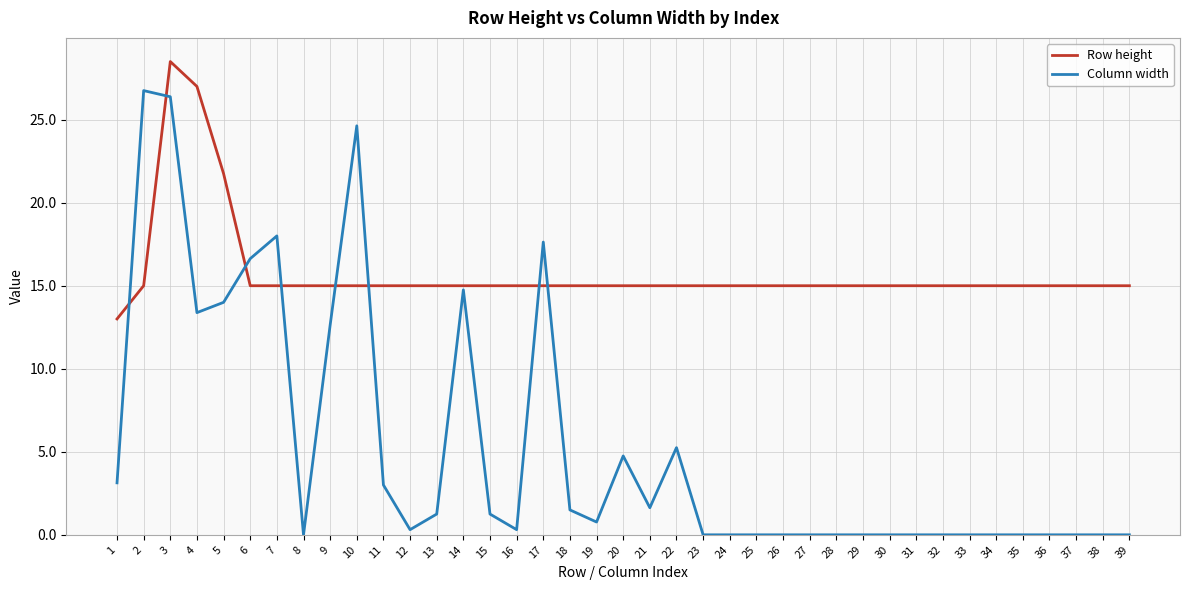

How many times do Row height and Column width cross each other?

8